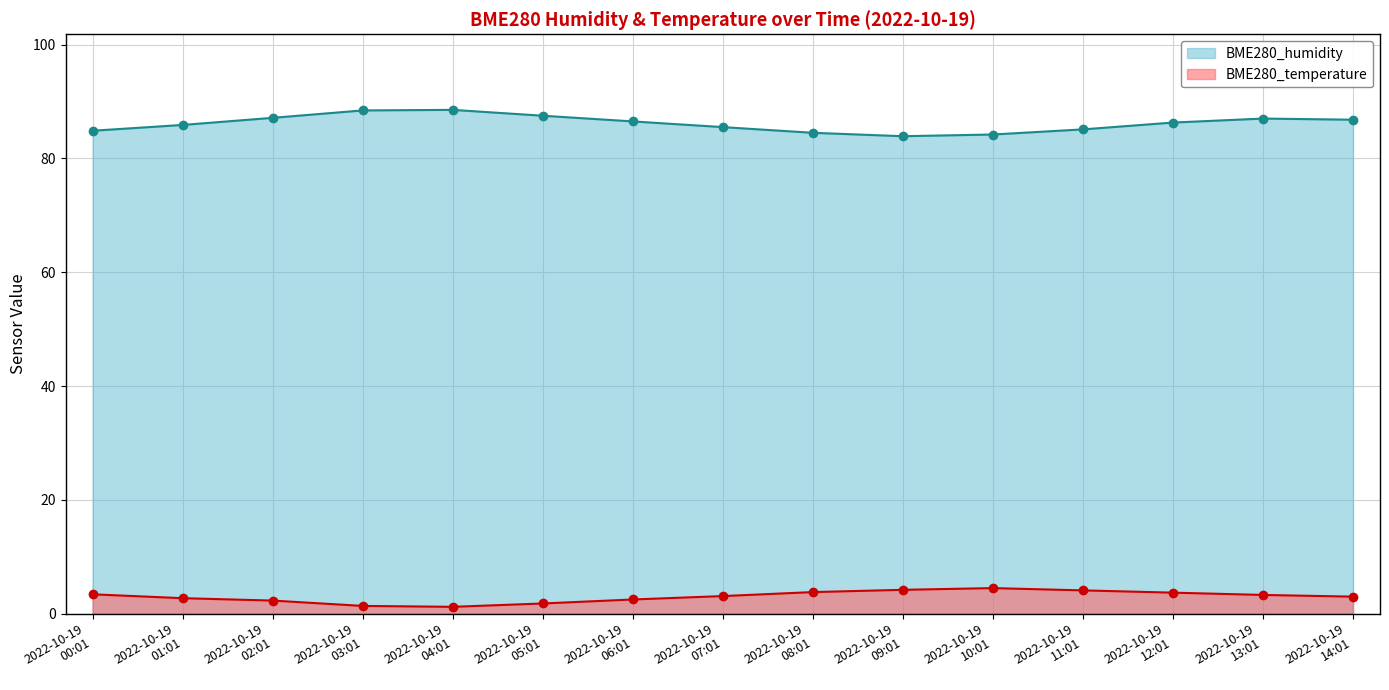

How many data points in BME280_temperature are less than 3?

6